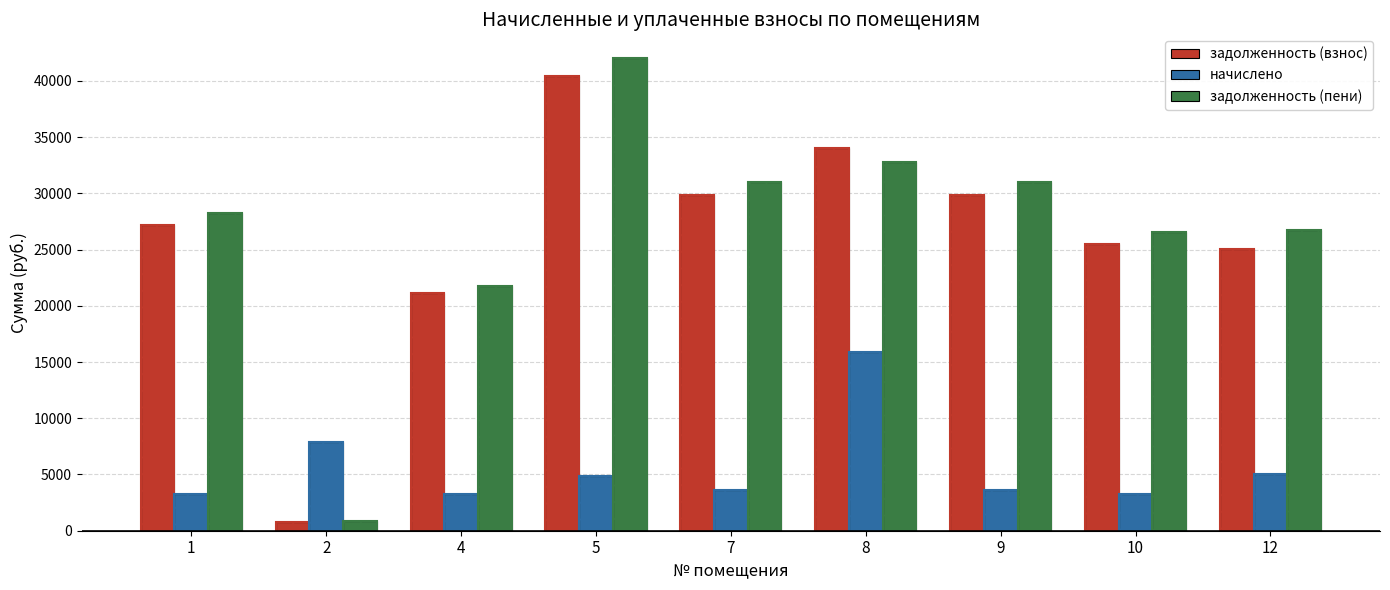

What is the difference between the maximum and minimum values in the задолженность (пени) series?

41160.0